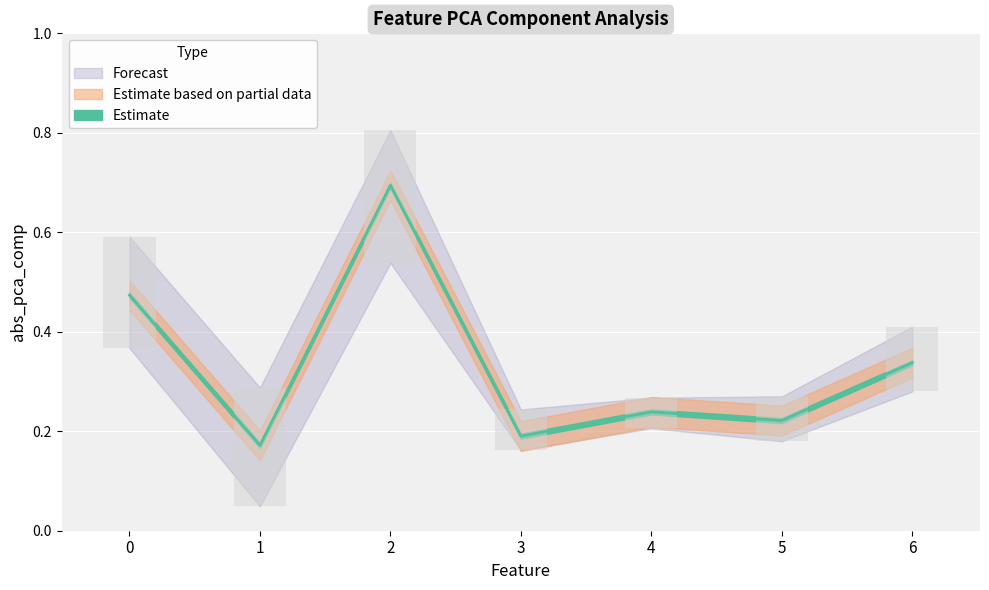

At how many categories does at least one series exceed 0?

7